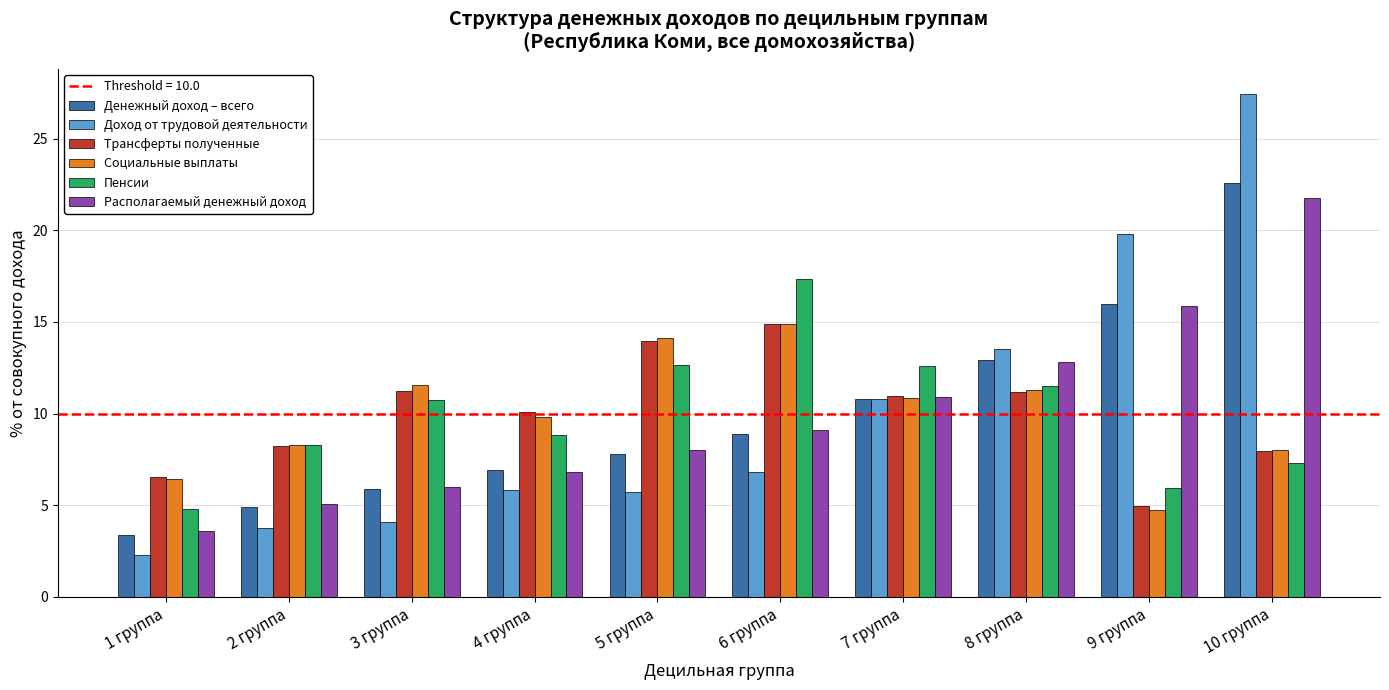

List the labels in order of Денежный доход – всего value, smallest first.

1 группа, 2 группа, 3 группа, 4 группа, 5 группа, 6 группа, 7 группа, 8 группа, 9 группа, 10 группа